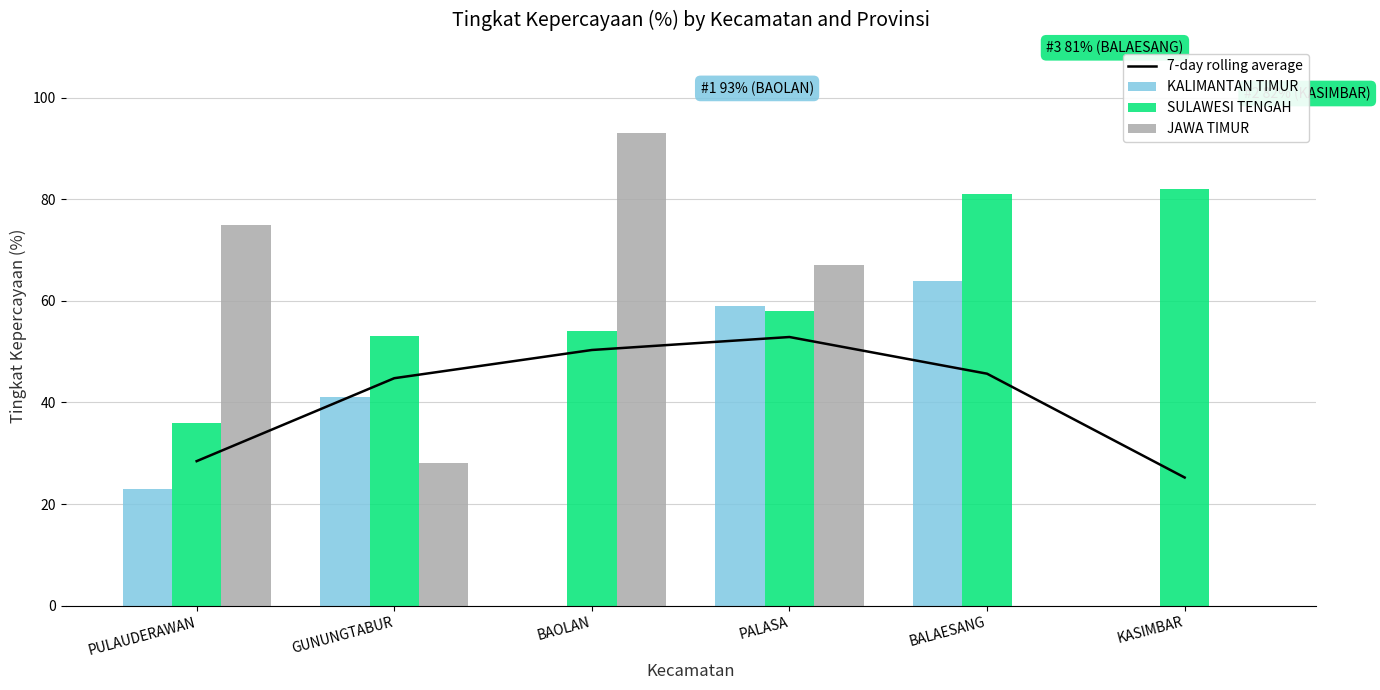

The KALIMANTAN TIMUR series shows 31.7 at PULAUDERAWAN. True or false?

False